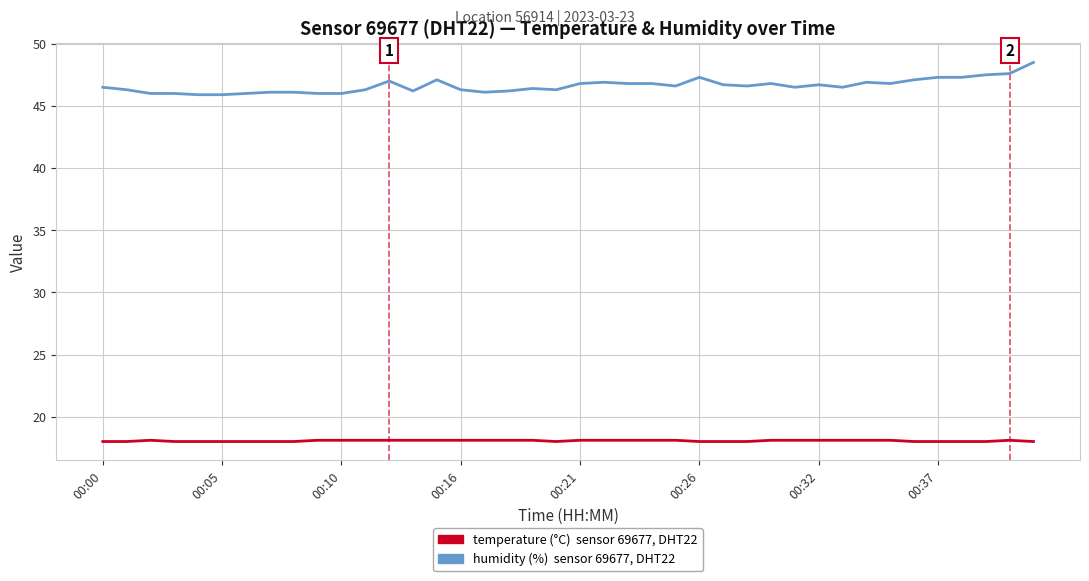

What is the smallest value displayed?

18.0